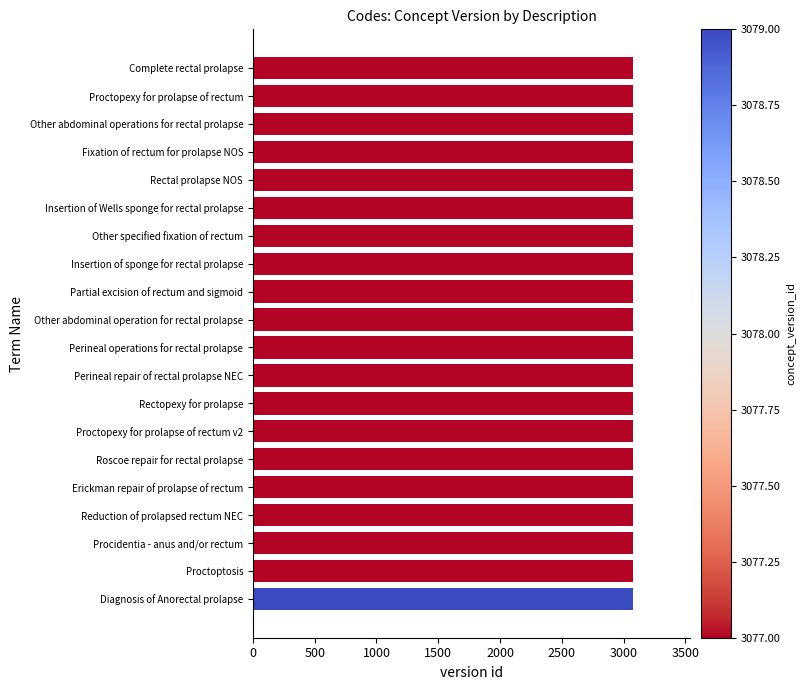

What is the label of the 11th bar from the top?

Perineal operations for rectal prolapse